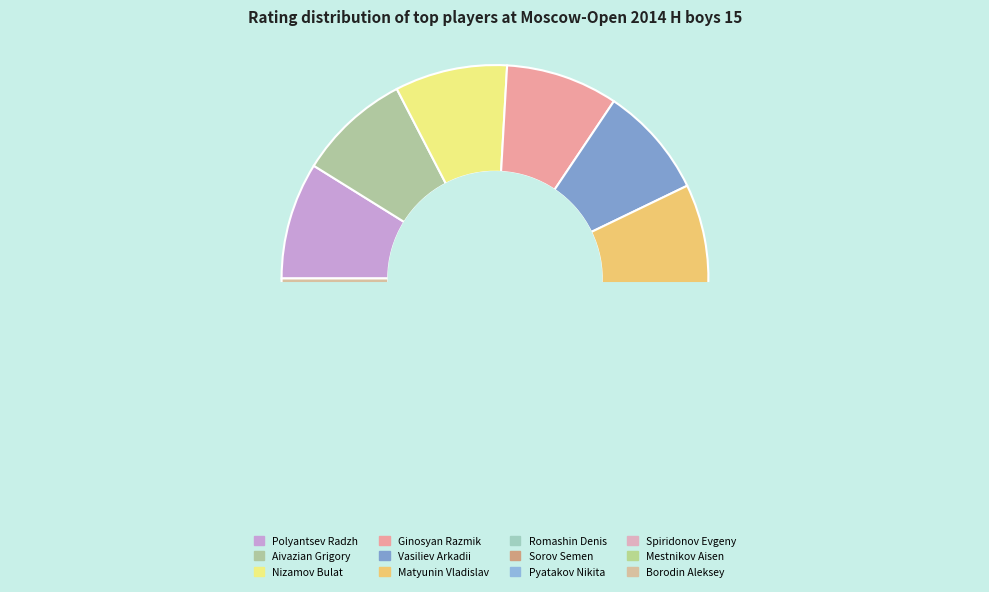

Rank the categories by value from lowest to highest.

Borodin Aleksey, Mestnikov Aisen, Spiridonov Evgeny, Pyatakov Nikita, Romashin Denis, Sorov Semen, Matyunin Vladislav, Vasiliev Arkadii, Ginosyan Razmik, Nizamov Bulat, Aivazian Grigory, Polyantsev Radzh